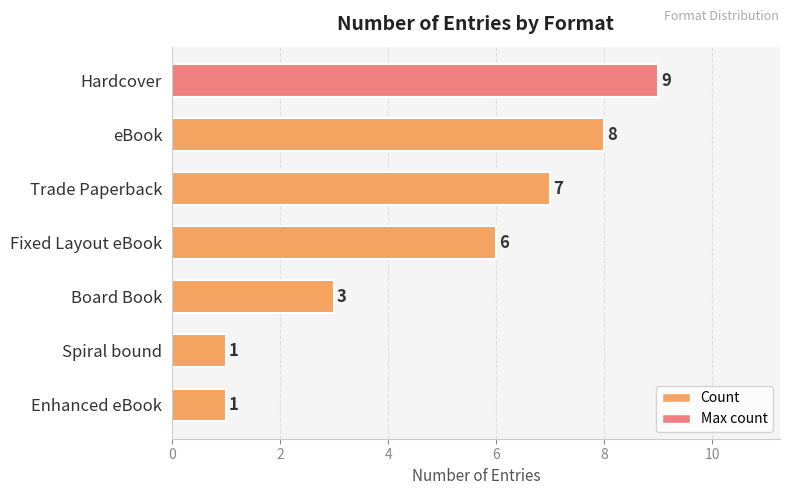

What is the ratio of the value at eBook to the value at Enhanced eBook?

8.0